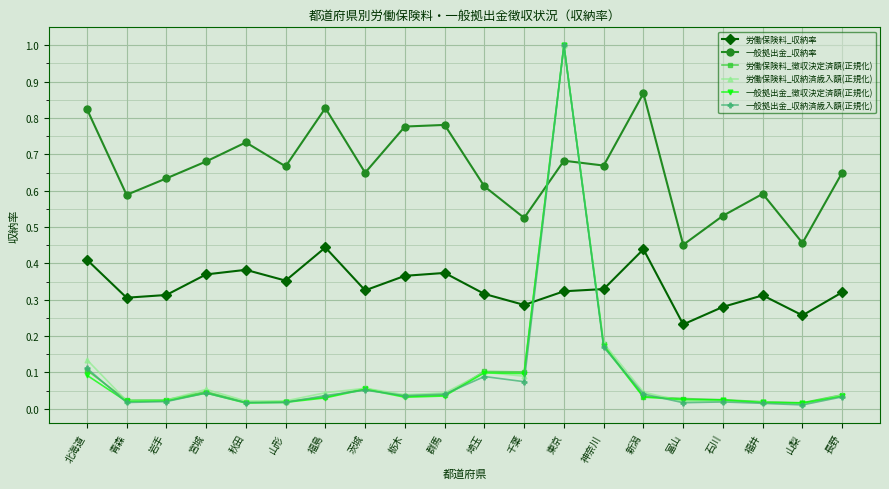

True or false: 労働保険料_収納率 and 一般拠出金_収納率 intersect in this chart.

False